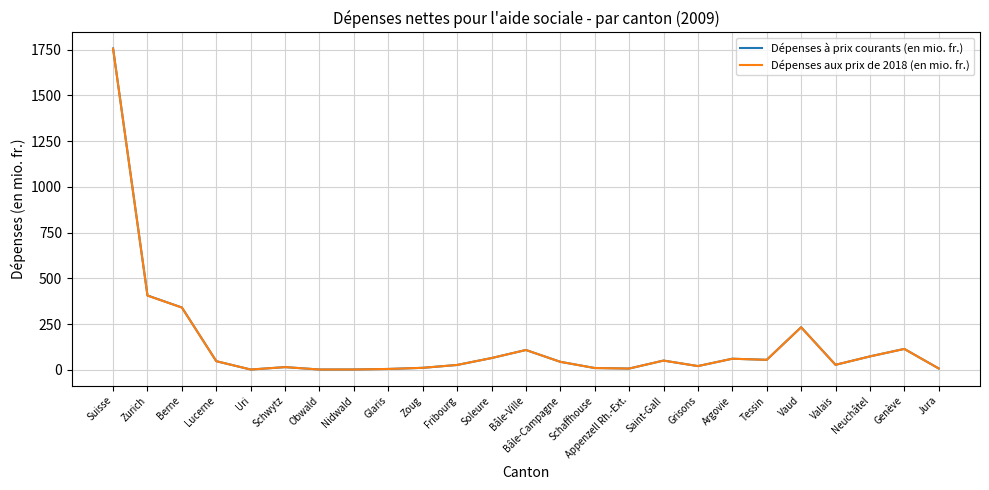

At which category is the sum across all series the highest?

Suisse